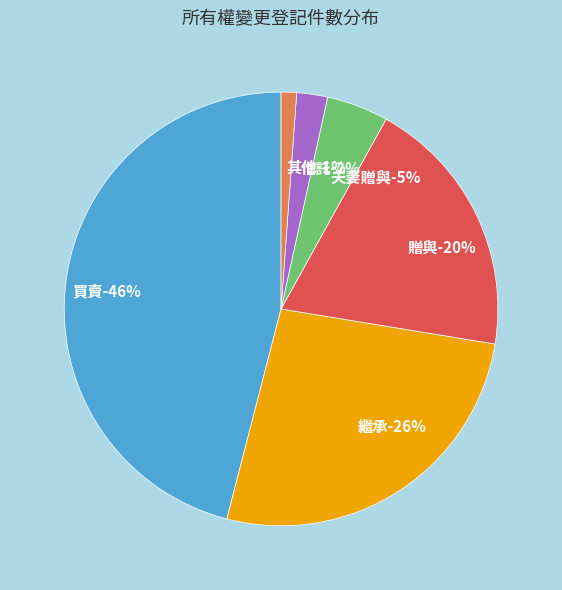

To the nearest percent, what percentage of the pie is 信託?

2%